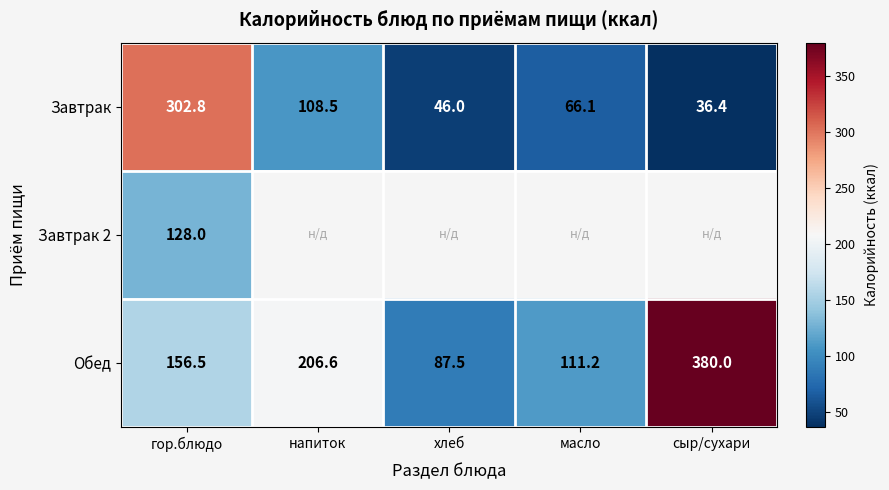

Where does the Обед series first go above 156?

гор.блюдо